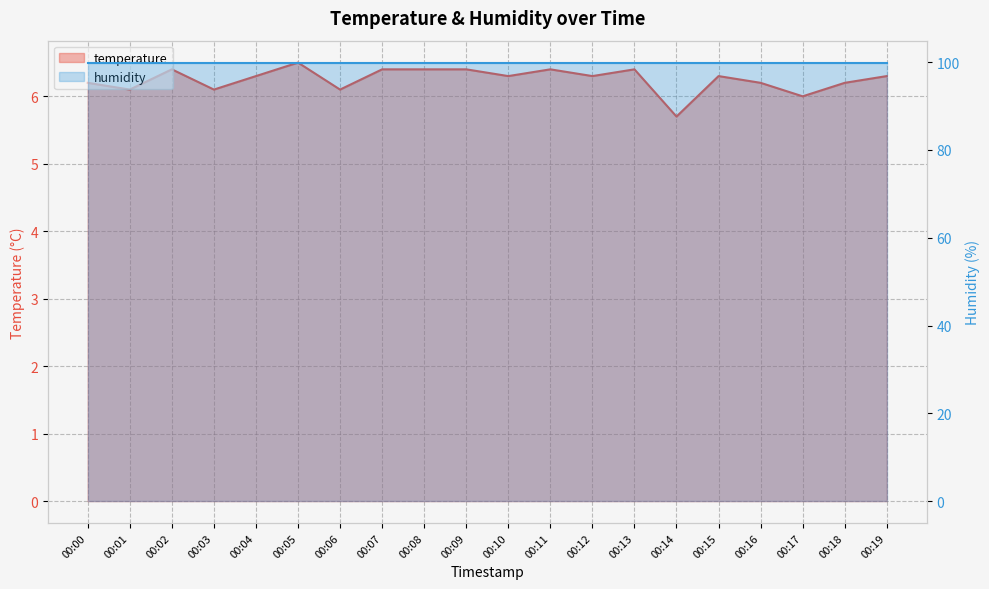

Which label corresponds to the smallest value in the chart?

00:14